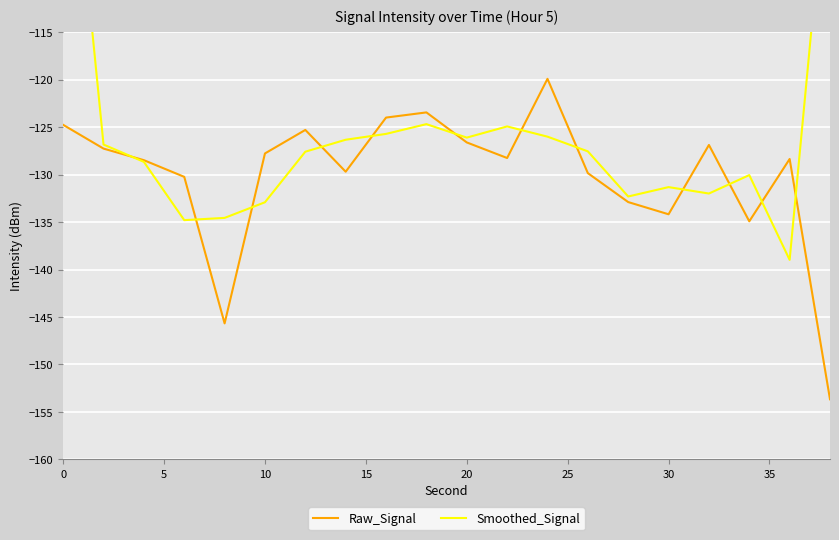

Reading left to right, list all the values displayed in this chart.

Raw_Signal: -124.8	-127.3	-128.5	-130.2	-145.7	-127.8	-125.3	-129.7	-124.0	-123.4	-126.6	-128.3	-119.9	-129.8	-132.9	-134.2	-126.9	-134.9	-128.4	-153.7
Smoothed_Signal: -84.0	-126.8	-128.7	-134.8	-134.6	-132.9	-127.6	-126.3	-125.7	-124.7	-126.1	-124.9	-126.0	-127.6	-132.3	-131.3	-132.0	-130.1	-139.0	-94.0